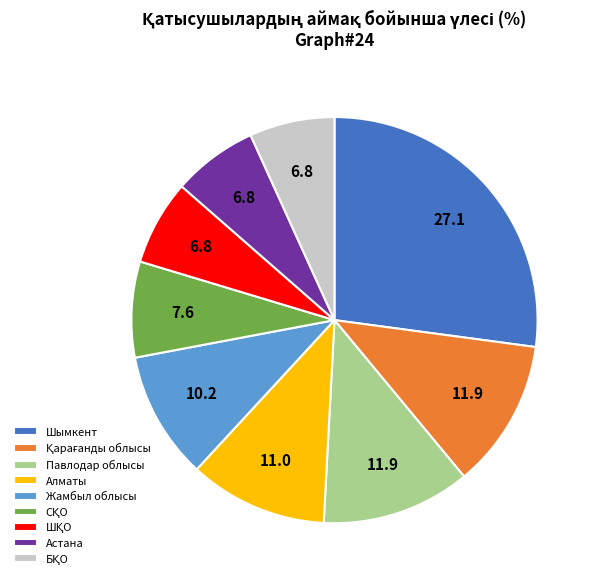

The Шымкент slice represents 27% of the pie. True or false?

True